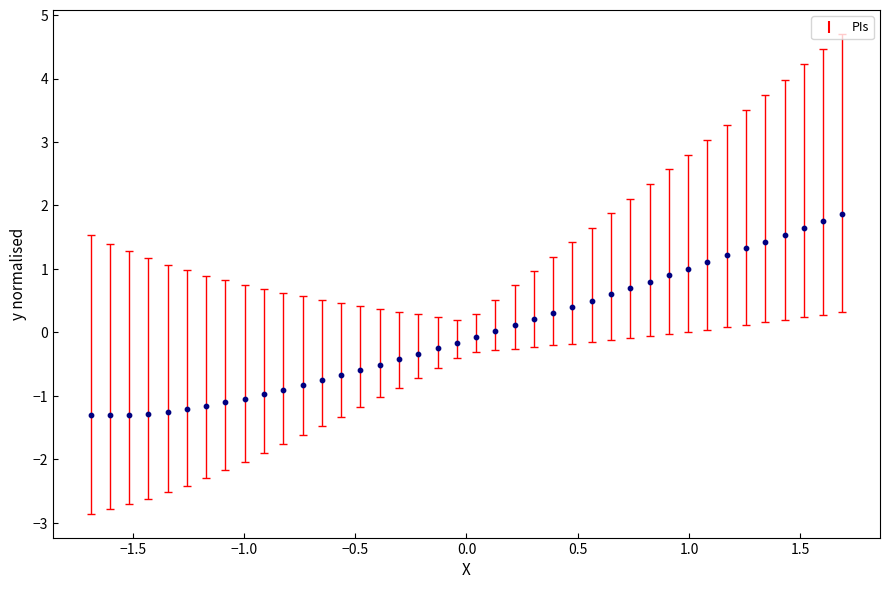

What is the range of Y values (max minus min)?

3.2